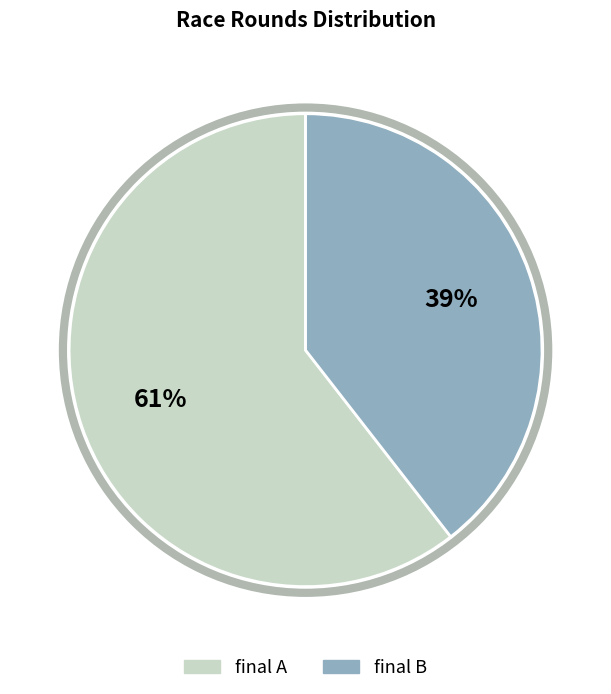

Is final B the majority of the pie?

No